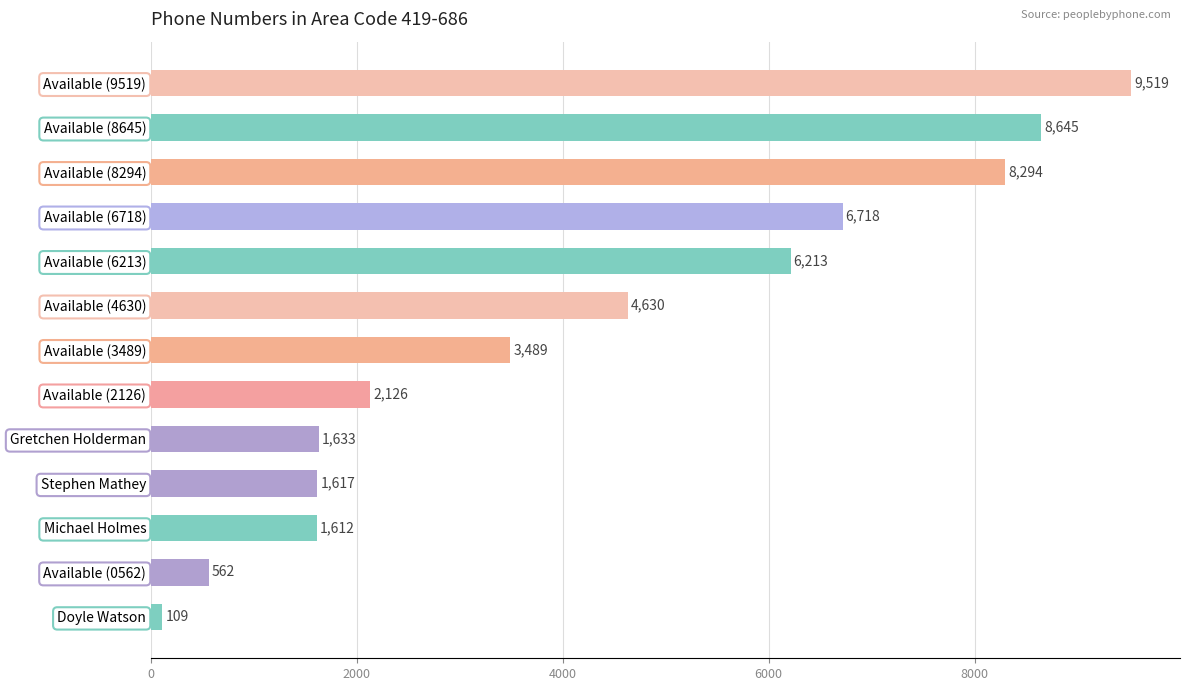

Where is the data nearest to the value 4814?

Available (4630)